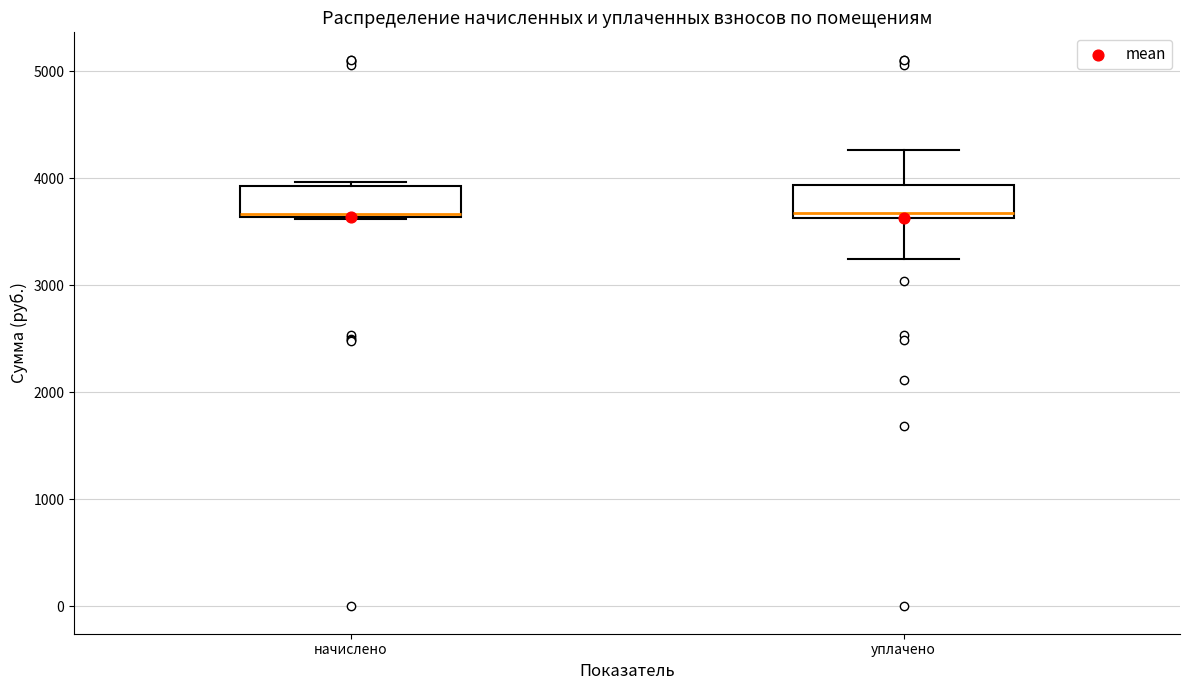

Reading left to right, transcribe this box plot: for each box, give where its median line is, the range the box spans, and where its two whiskers end, as read against the y-axis. The values are not printed on the chart, so give them approximately, as read against the axis.

начислено: median 3700, box 3600 to 3900, whiskers 3600 to 4000
уплачено: median 3700, box 3600 to 3900, whiskers 3200 to 4300